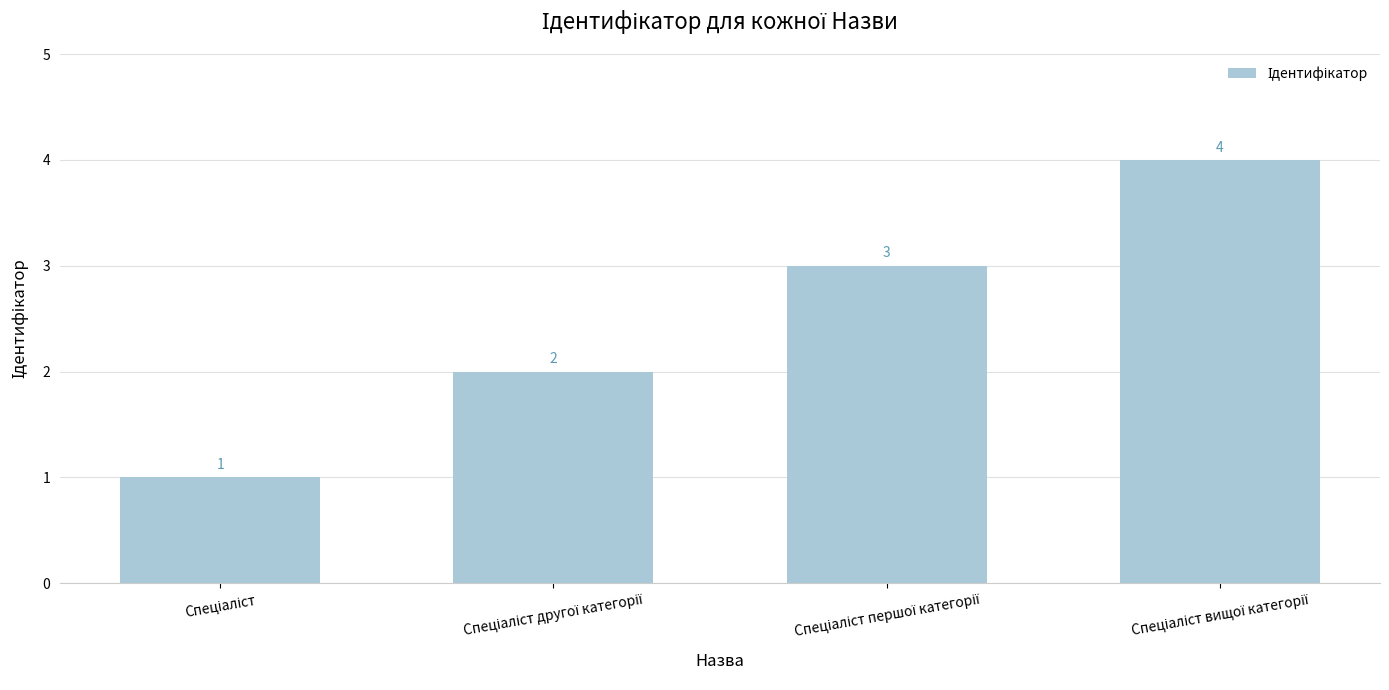

How many values are below 3?

2